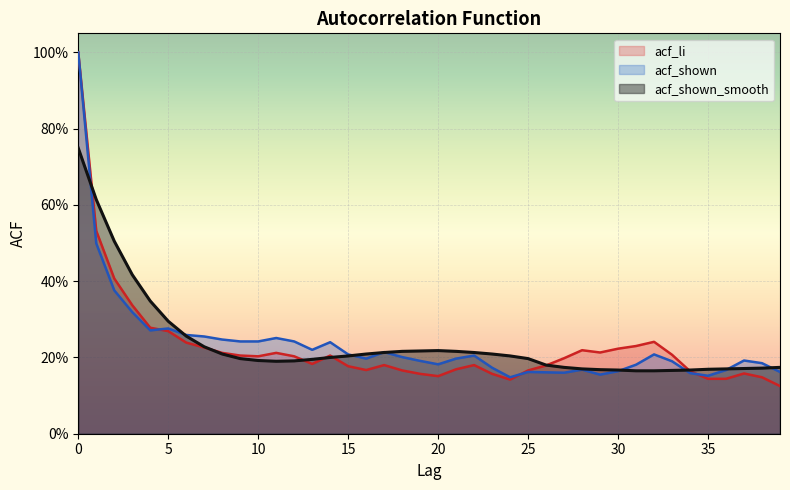

What is the difference between the acf_shown values at 10 and 24?

0.1